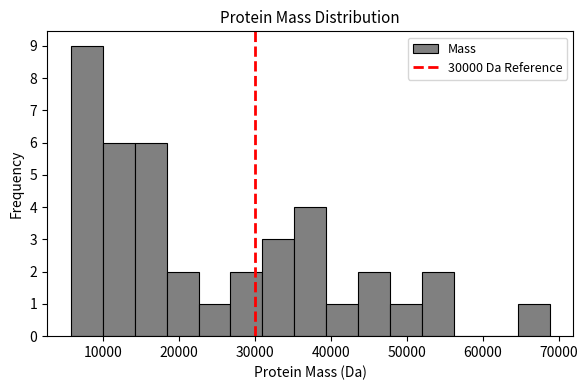

Reading left to right, transcribe this chart: for each bar, give the range it covers on the x-axis and its height. Neither the bar edges nor the heights are printed on the chart, so give them approximately, as read against the axes.

6000 to 10000: 9
10000 to 14000: 6
14000 to 18000: 6
18000 to 23000: 2
23000 to 27000: 1
27000 to 31000: 2
31000 to 35000: 3
35000 to 39000: 4
39000 to 44000: 1
44000 to 48000: 2
48000 to 52000: 1
52000 to 56000: 2
56000 to 60000: 0
60000 to 65000: 0
65000 to 69000: 1